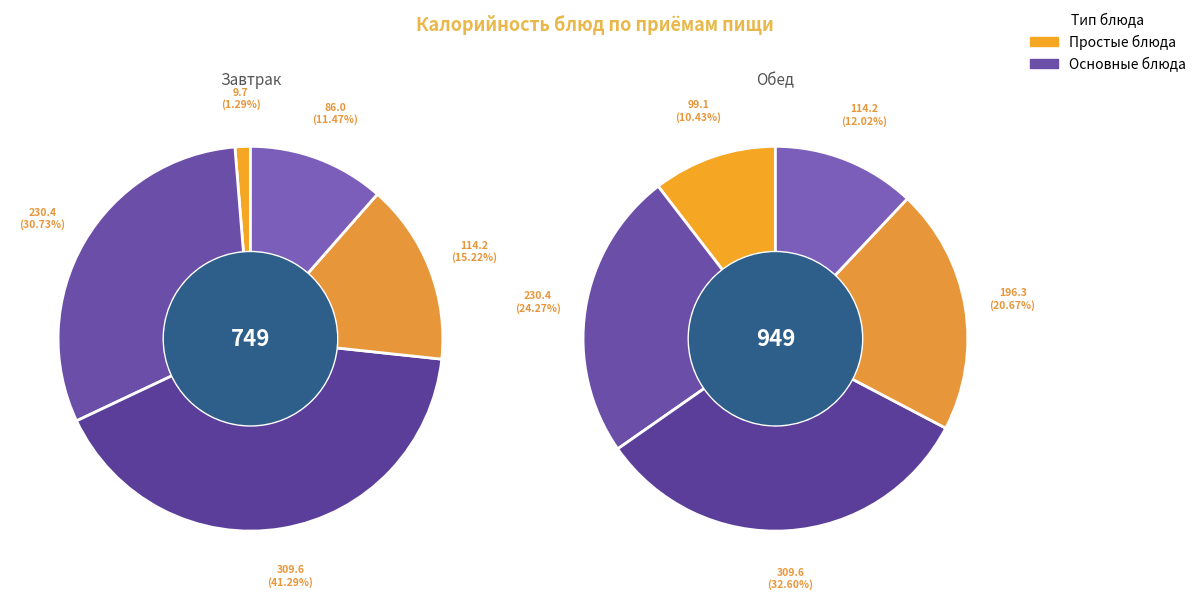

To the nearest percent, what is the difference between the largest and smallest slice percentages?

22%